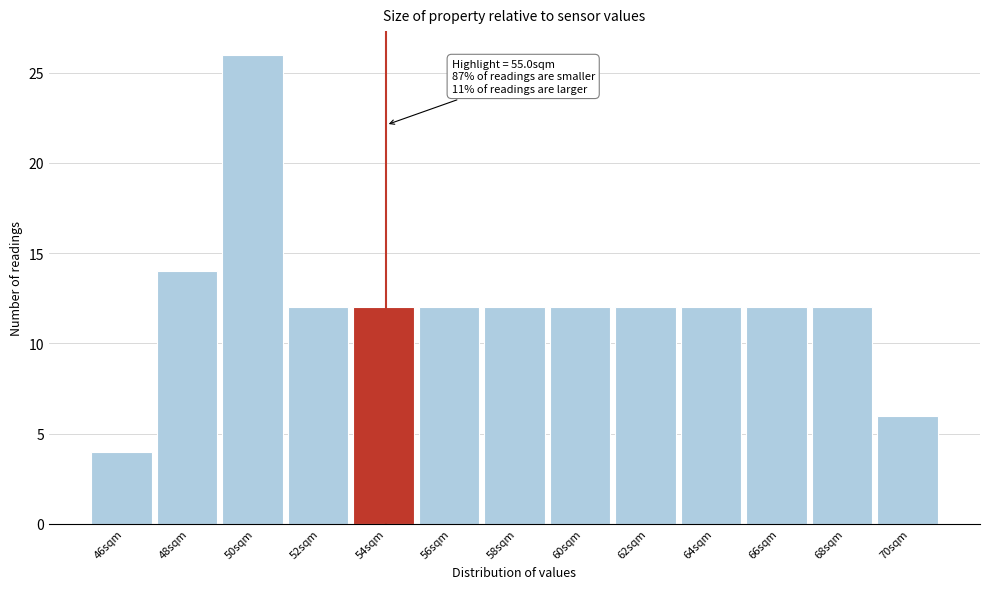

Reading right to left, extract all data points from this chart.

6	12	12	12	12	12	12	12	12	12	26	14	4